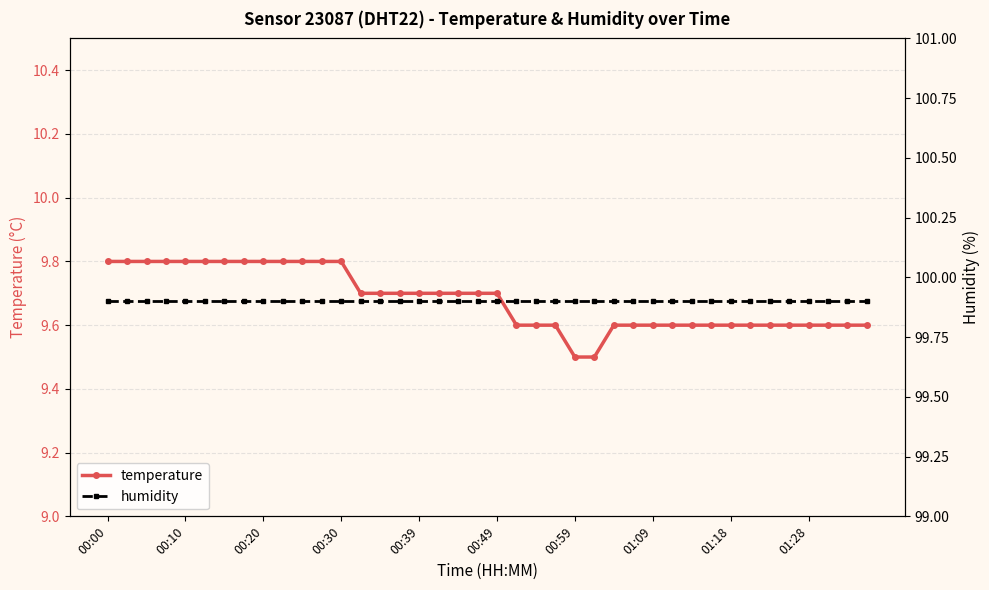

At which category is the sum across all series the highest?

00:00